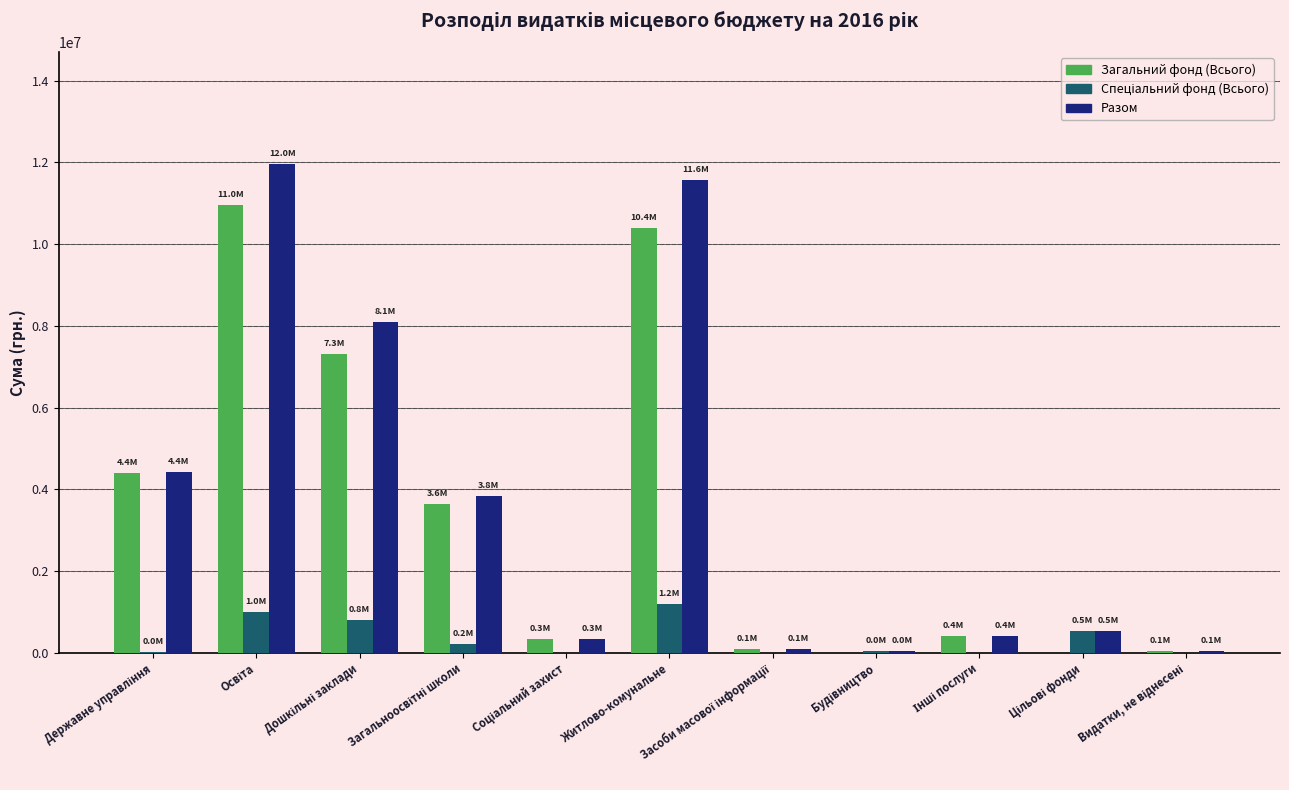

Is it true that Разом equals 11576910 at Житлово-комунальне?

True